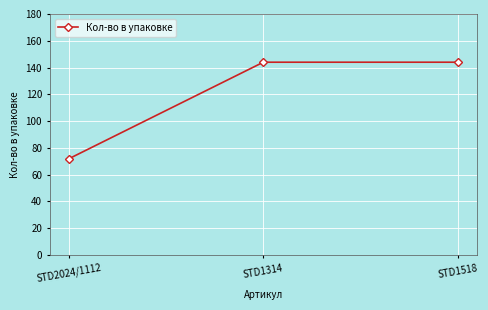

What is the maximum value shown in the chart?

144